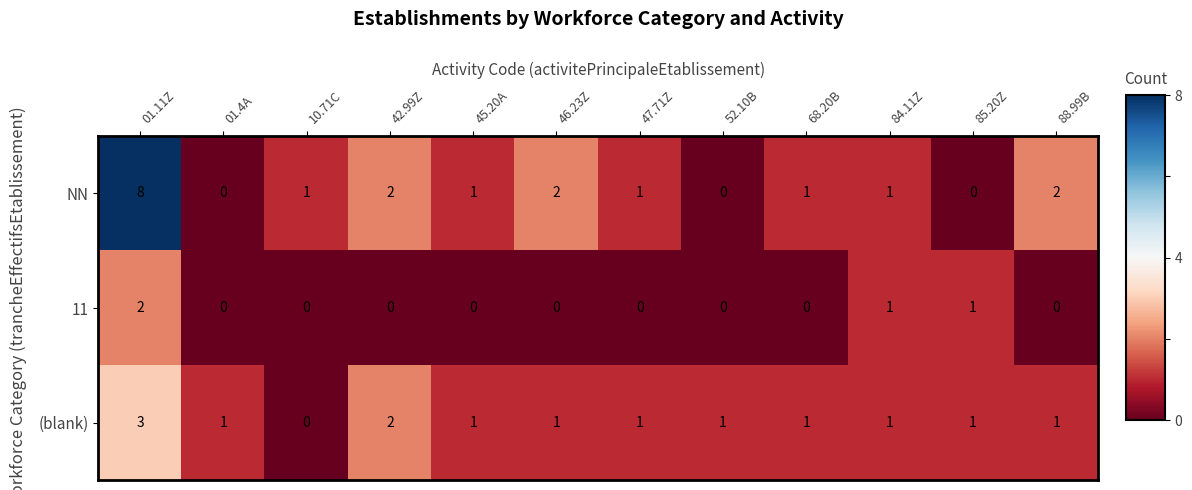

Is it true that (blank) equals 1 at 42.99Z?

False